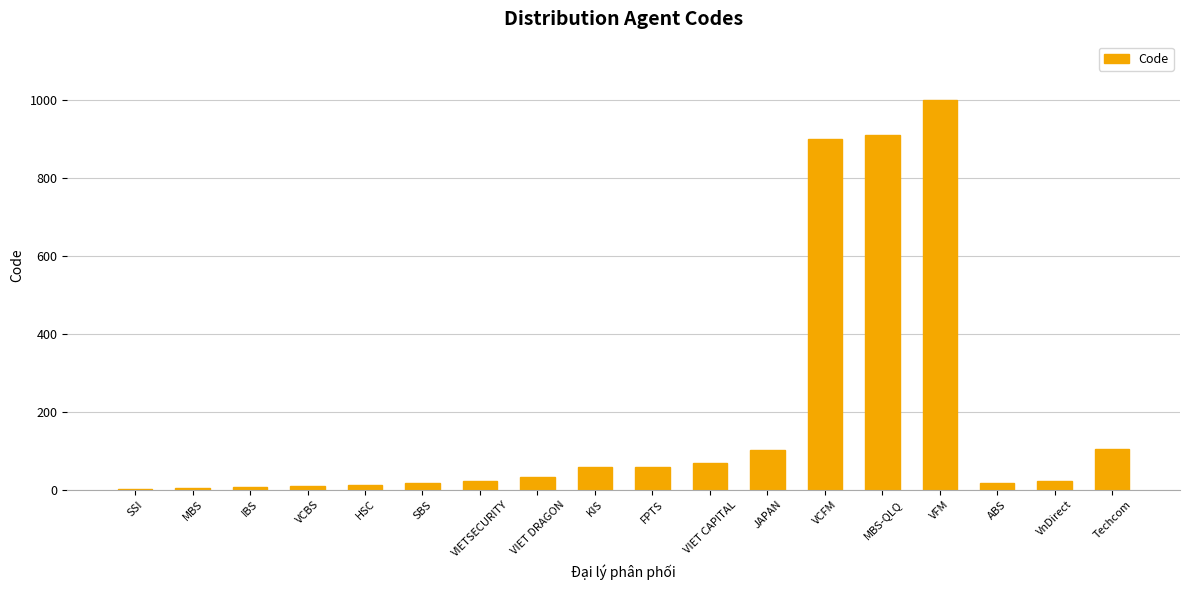

Which category has the highest value across all series?

VFM